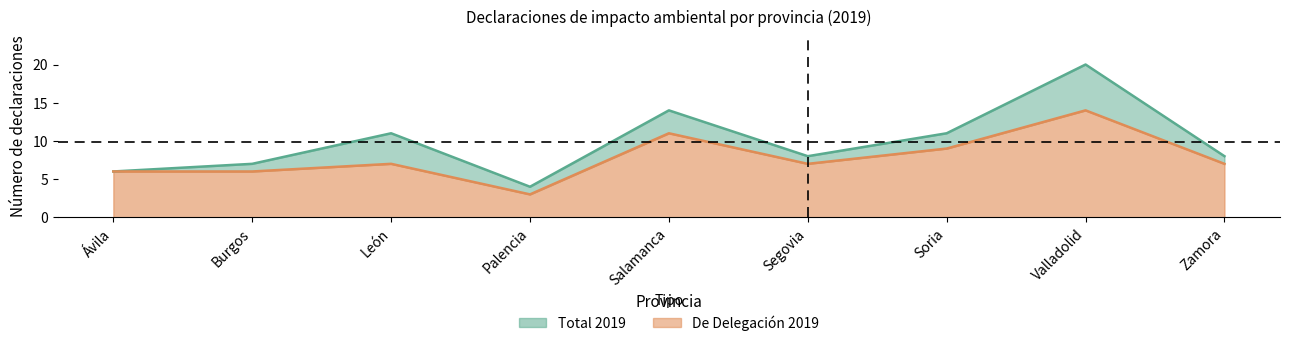

How many data points in De Delegación 2019 are above 7?

3